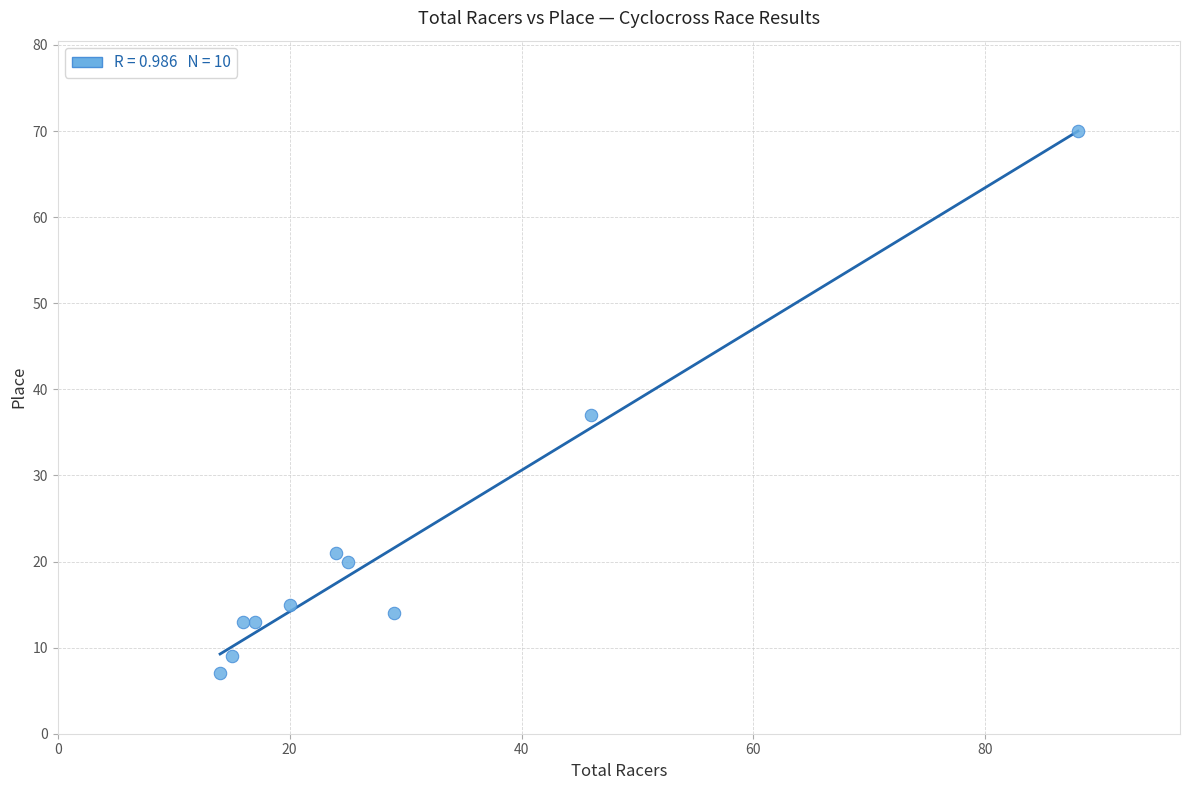

What Y value in the scatter plot is closest to 38?

37